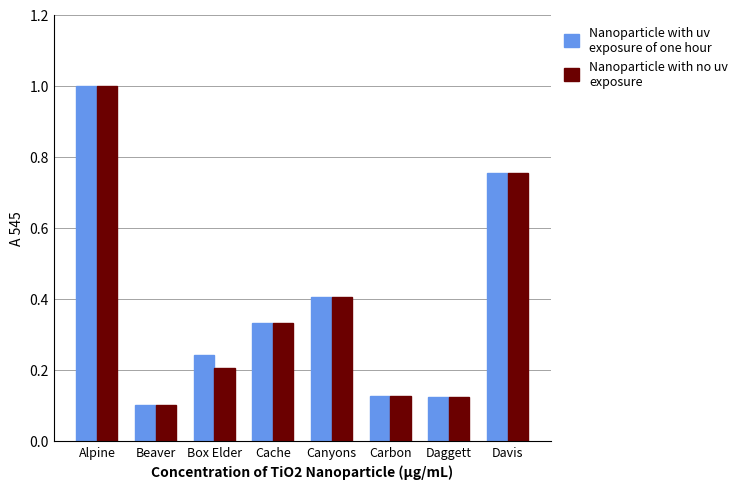

How many bars are there in total?

16